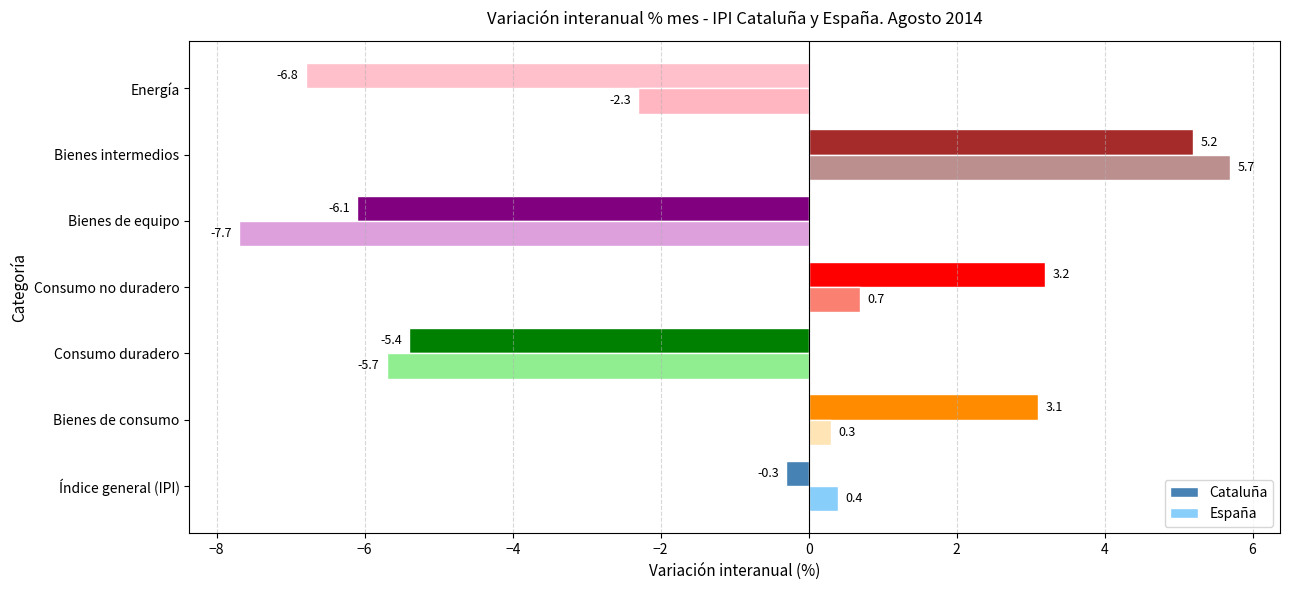

Rank the series at Bienes de consumo from highest to lowest value.

Cataluña, España